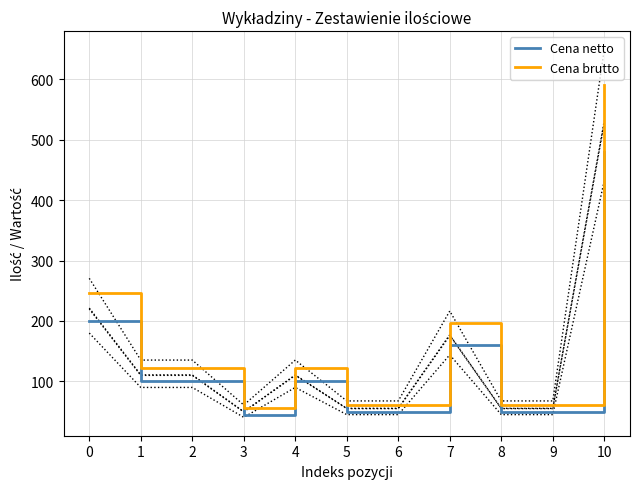

How many values in the Cena netto series exceed 100?

3